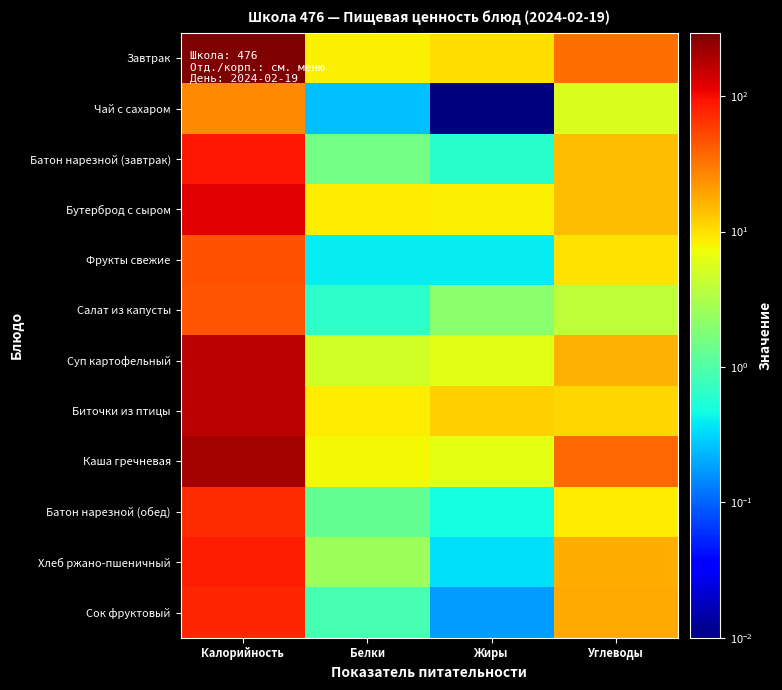

What is the greatest value displayed?

293.0